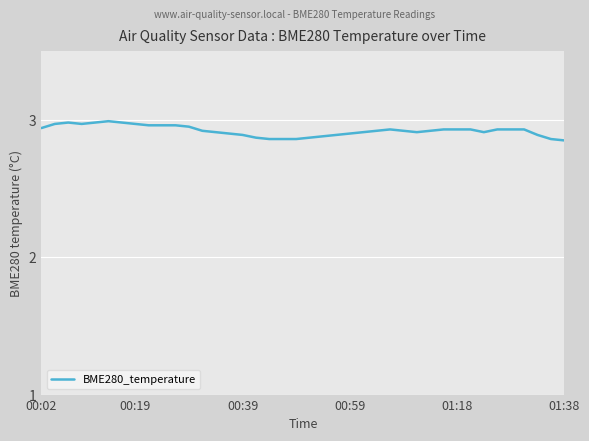

Is it true that the value at 00:59 is 2.9?

True